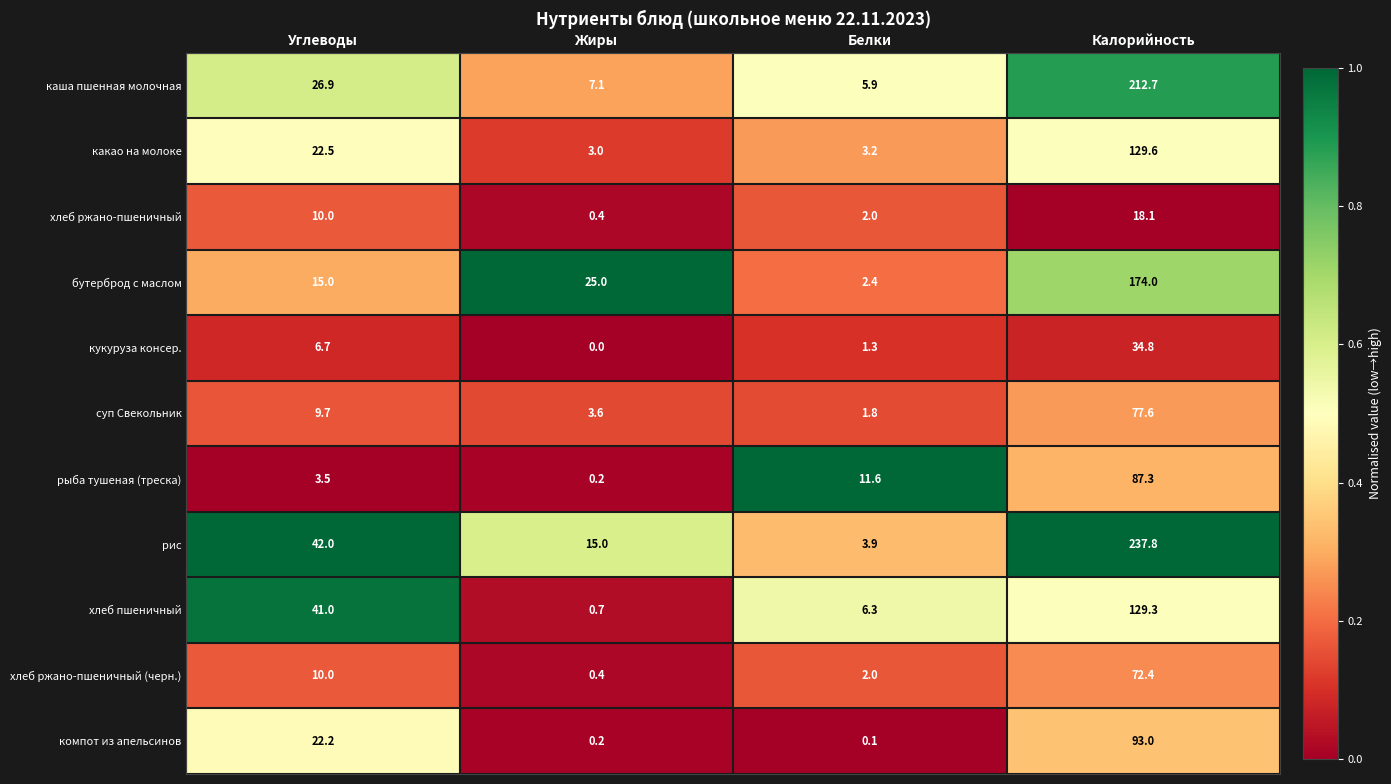

What is the minimum value for каша пшенная молочная?

5.9